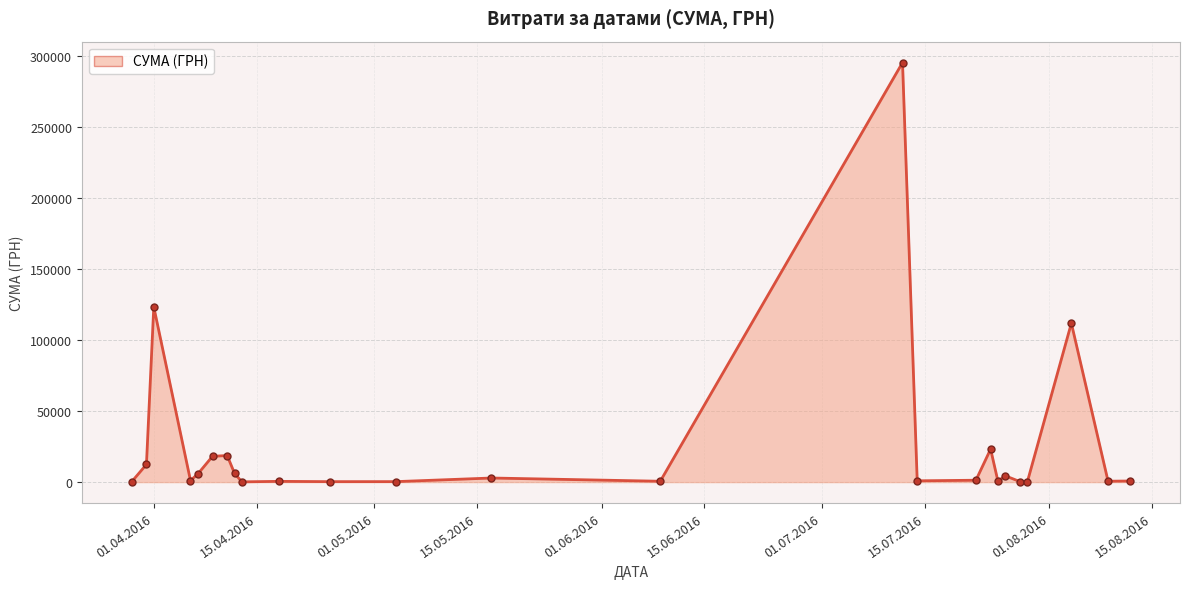

What is the maximum value shown in the chart?

295638.6